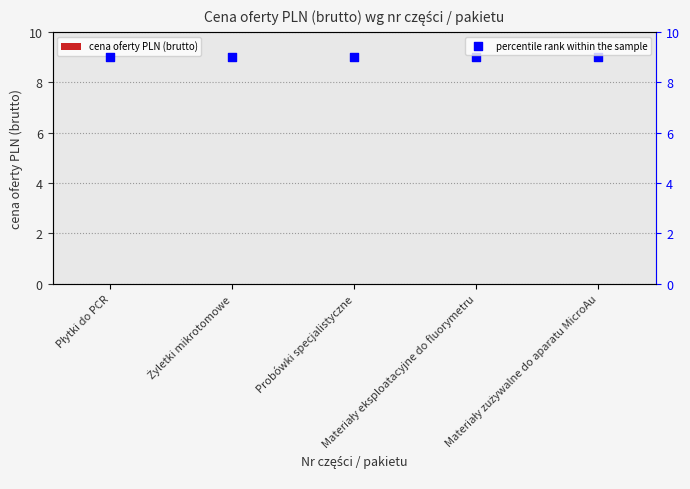

At how many categories does at least one series exceed 3?

5